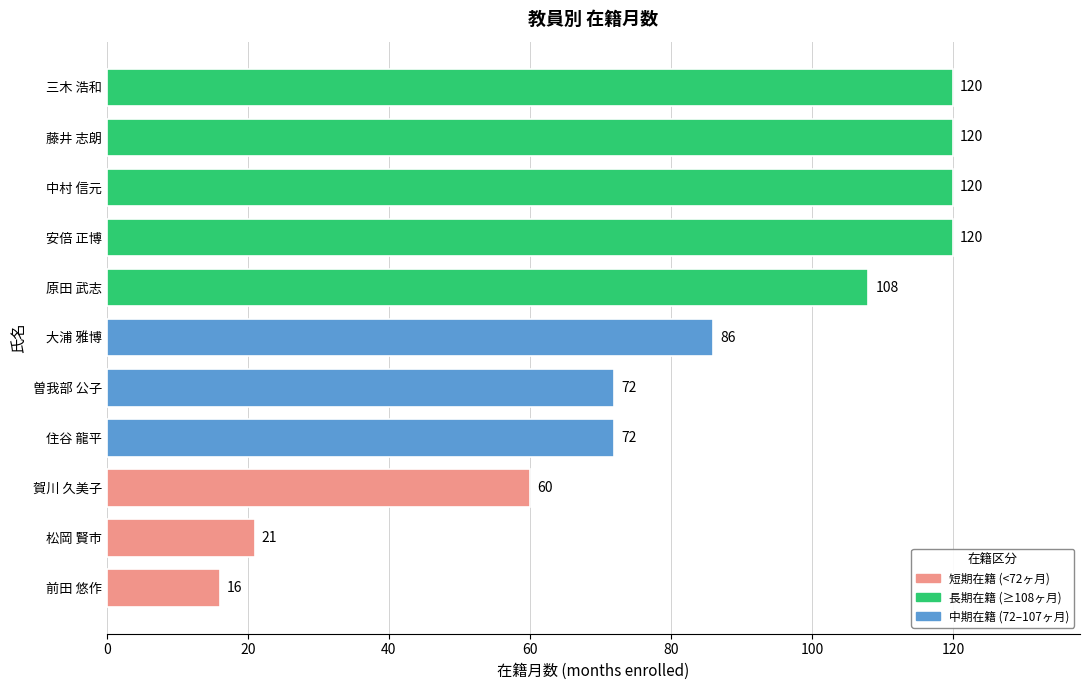

What is the difference between the maximum and minimum values?

104